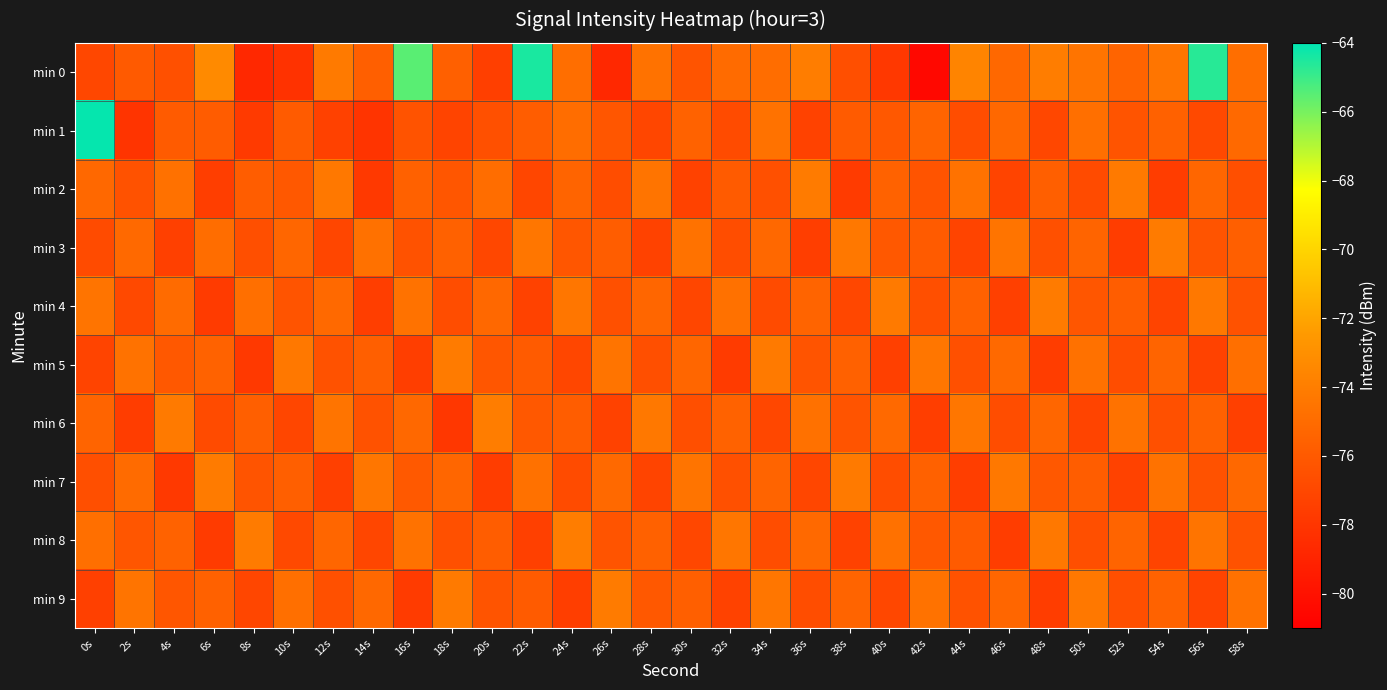

Which has a higher value, 12s or 0s?

12s